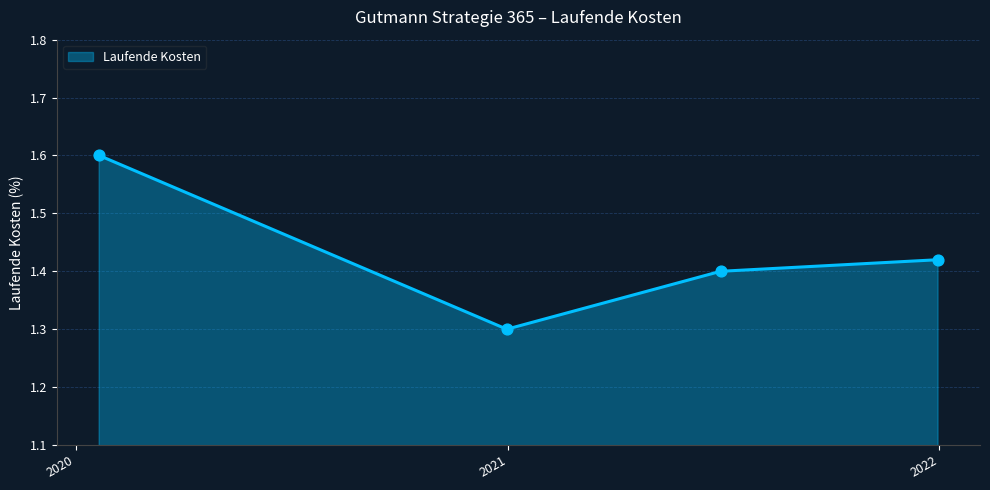

What is the minimum value shown in the chart?

1.3